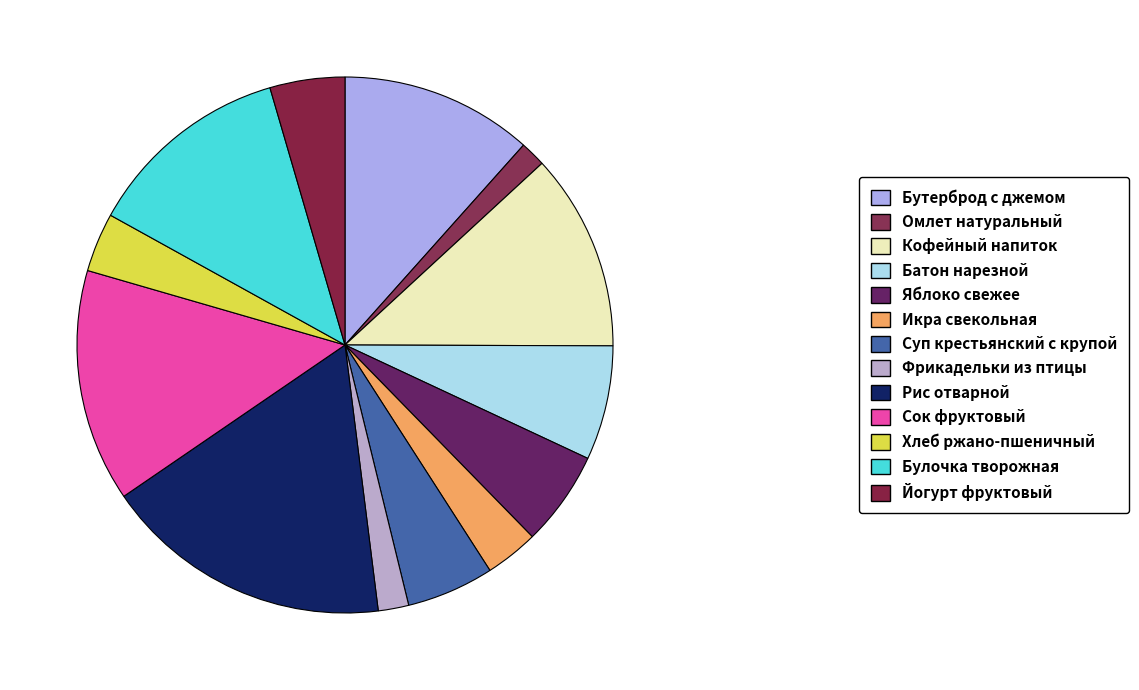

Does Суп крестьянский с крупой represent more than half of the total?

No